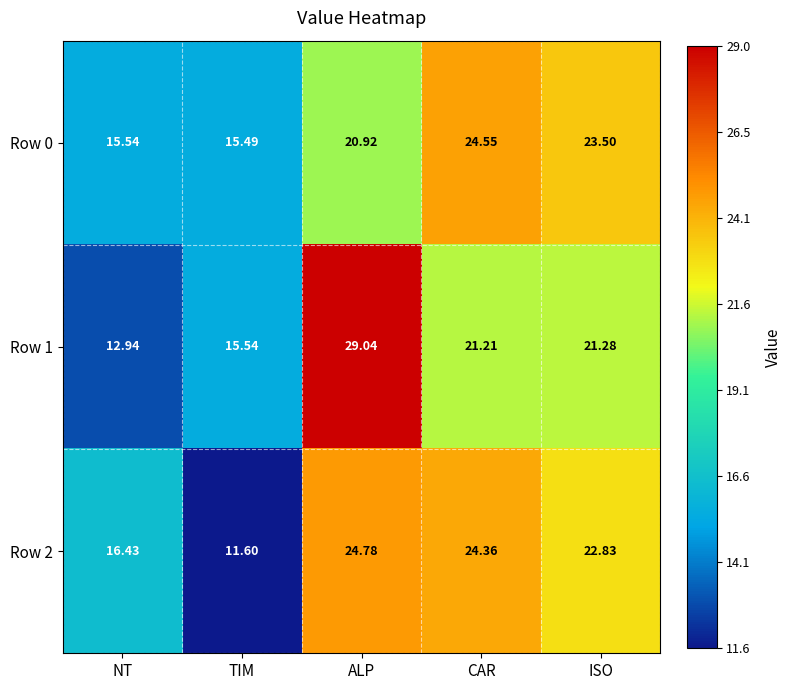

At which label is Row 0 closest to 20?

ALP